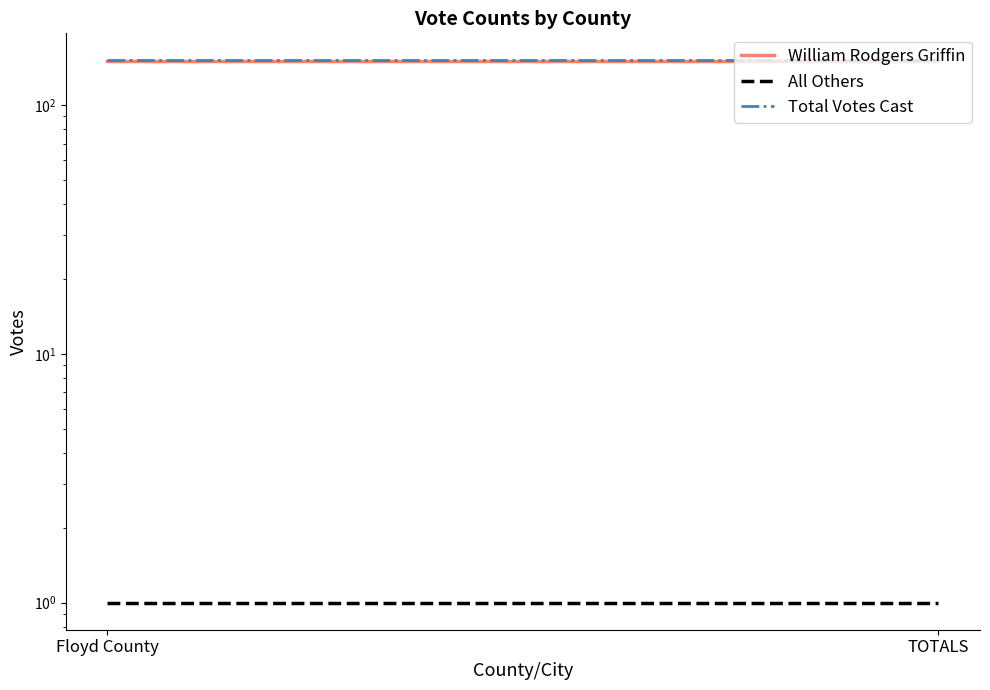

Does the chart display data point markers on the line(s)?

No